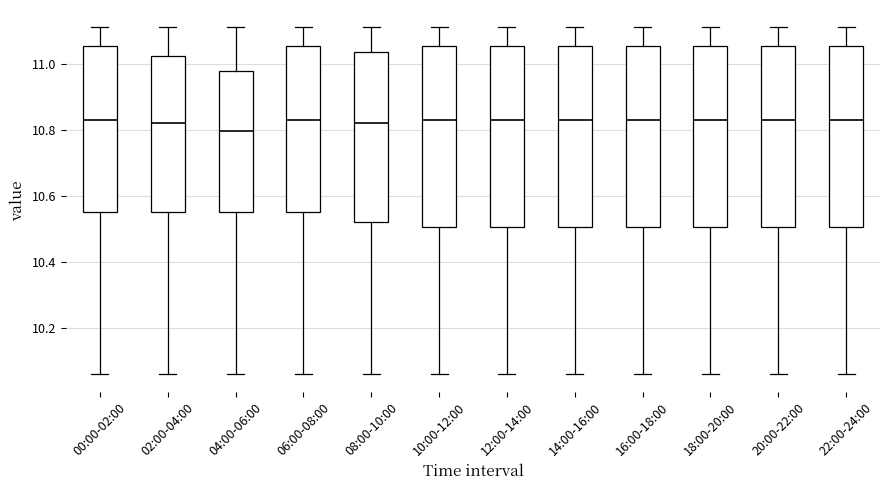

Reading left to right, read every box against the y-axis: the position of its median line, the range the box covers, and the ends of its whiskers. The values are not printed on the chart, so give them approximately, as read against the axis.

00:00-02:00: median 10.84, box 10.56 to 11.06, whiskers 10.06 to 11.12
02:00-04:00: median 10.82, box 10.56 to 11.02, whiskers 10.06 to 11.12
04:00-06:00: median 10.80, box 10.56 to 10.98, whiskers 10.06 to 11.12
06:00-08:00: median 10.84, box 10.56 to 11.06, whiskers 10.06 to 11.12
08:00-10:00: median 10.82, box 10.52 to 11.04, whiskers 10.06 to 11.12
10:00-12:00: median 10.84, box 10.50 to 11.06, whiskers 10.06 to 11.12
12:00-14:00: median 10.84, box 10.50 to 11.06, whiskers 10.06 to 11.12
14:00-16:00: median 10.84, box 10.50 to 11.06, whiskers 10.06 to 11.12
16:00-18:00: median 10.84, box 10.50 to 11.06, whiskers 10.06 to 11.12
18:00-20:00: median 10.84, box 10.50 to 11.06, whiskers 10.06 to 11.12
20:00-22:00: median 10.84, box 10.50 to 11.06, whiskers 10.06 to 11.12
22:00-24:00: median 10.84, box 10.50 to 11.06, whiskers 10.06 to 11.12